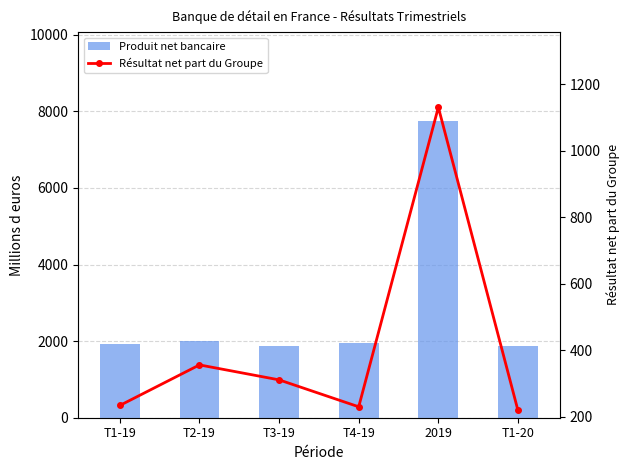

Where does the Résultat net part du Groupe series first go above 311?

T2-19